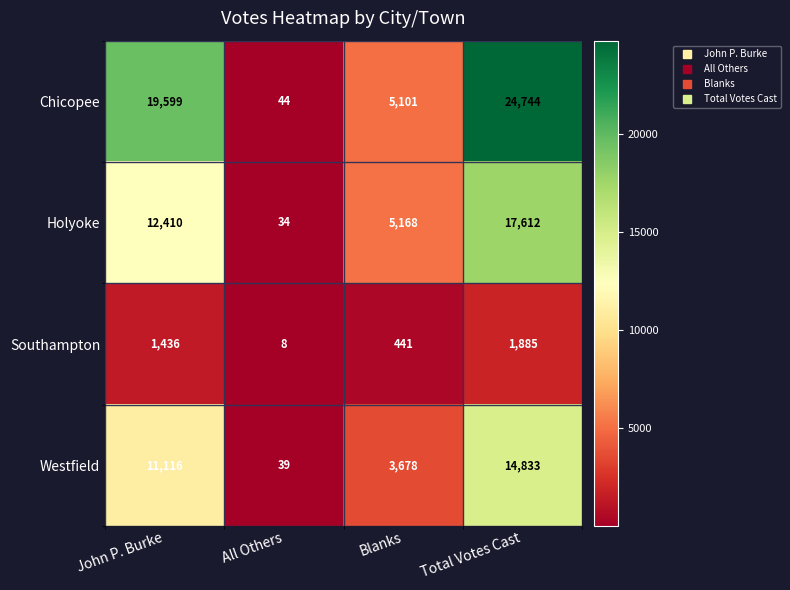

Count the Chicopee values in the range 5101 to 24744.

3